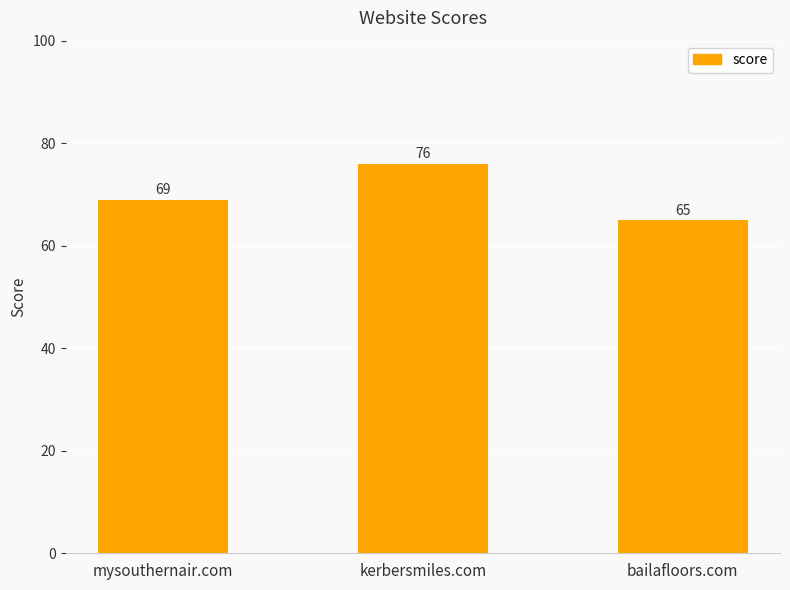

Reading right to left, list all the values displayed in this chart.

bailafloors.com=65	kerbersmiles.com=76	mysouthernair.com=69